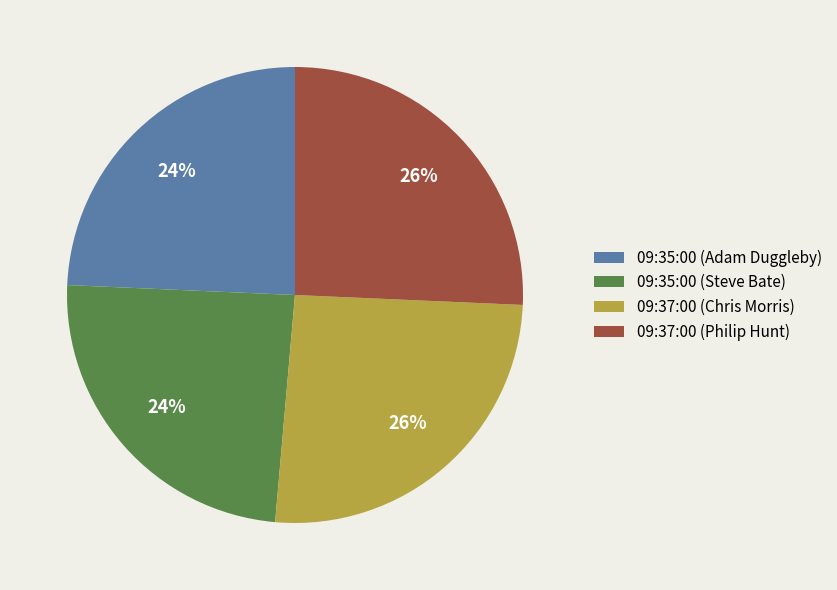

Is 09:35:00 (Adam Duggleby) the majority of the pie?

No